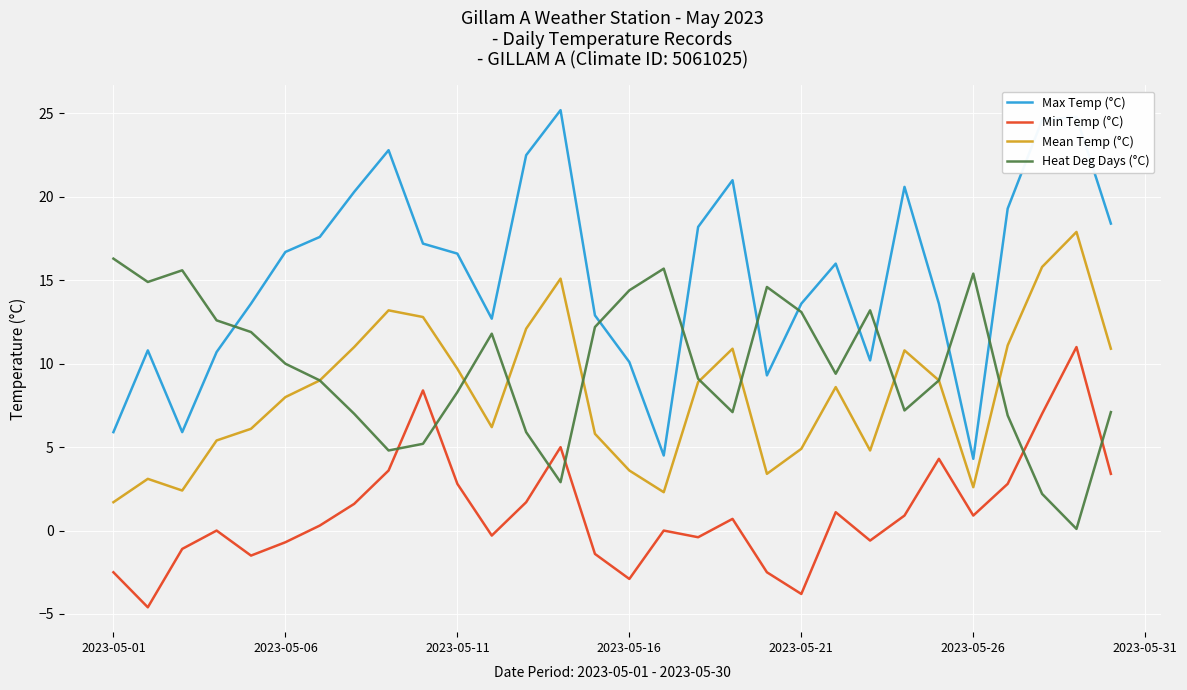

List the series in order of their peak value, lowest first.

Min Temp (°C), Heat Deg Days (°C), Mean Temp (°C), Max Temp (°C)